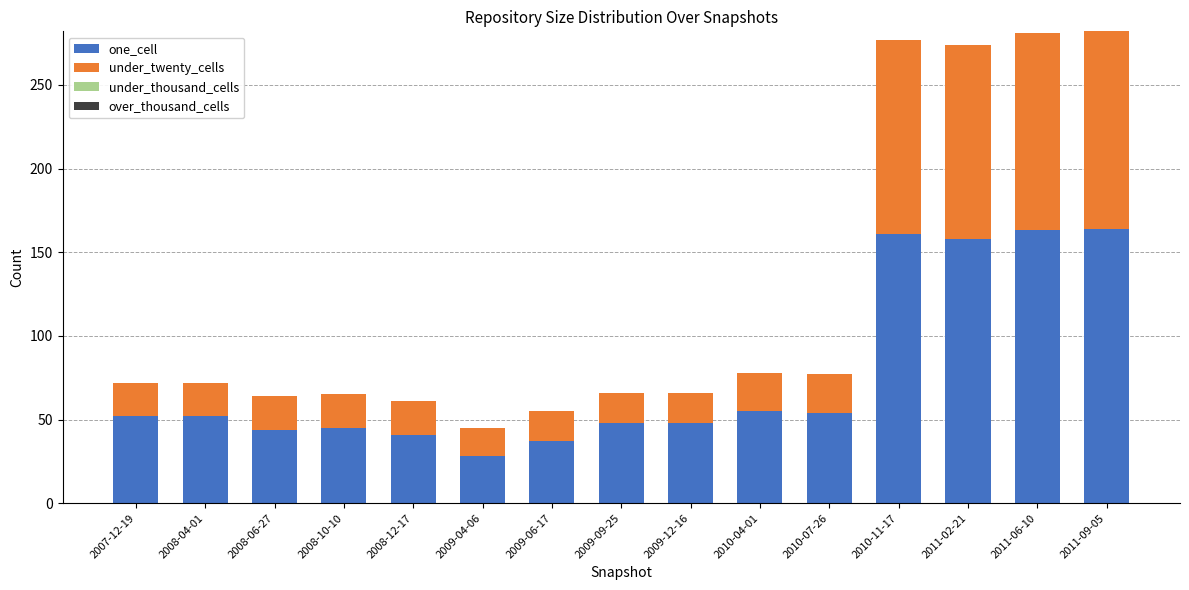

What is the highest value of the one_cell series?

164